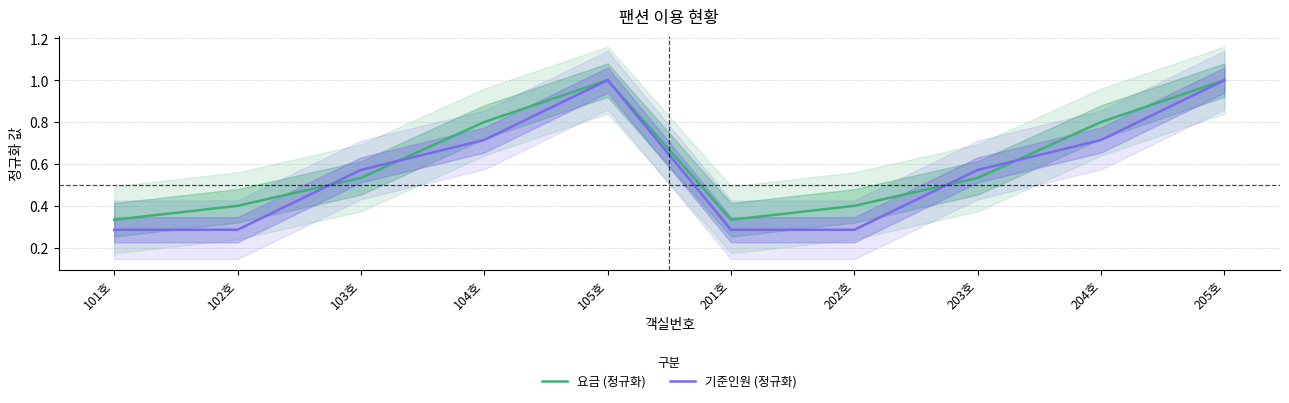

How many lines are shown in the chart?

2